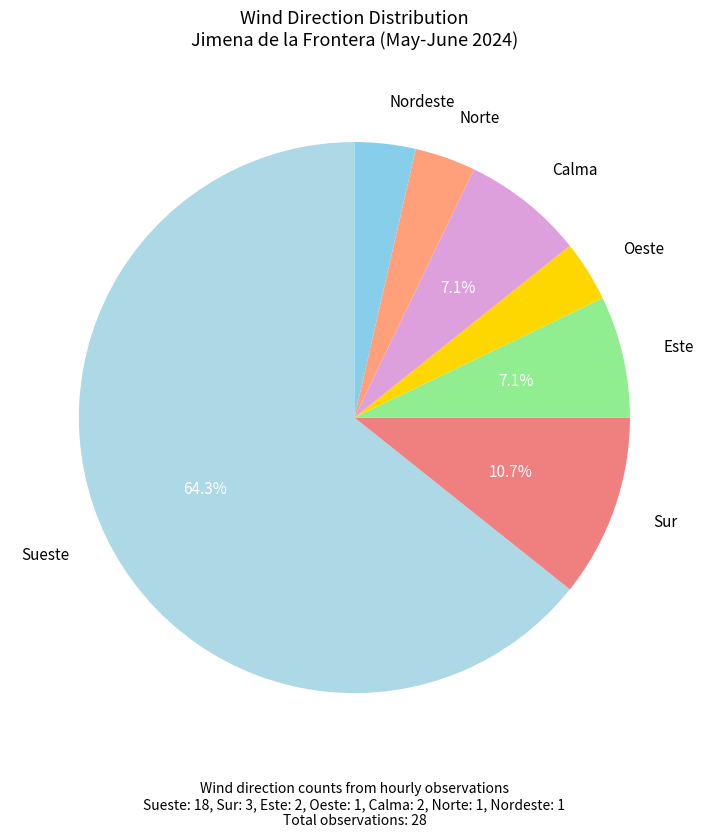

Does any single category account for the majority?

Yes